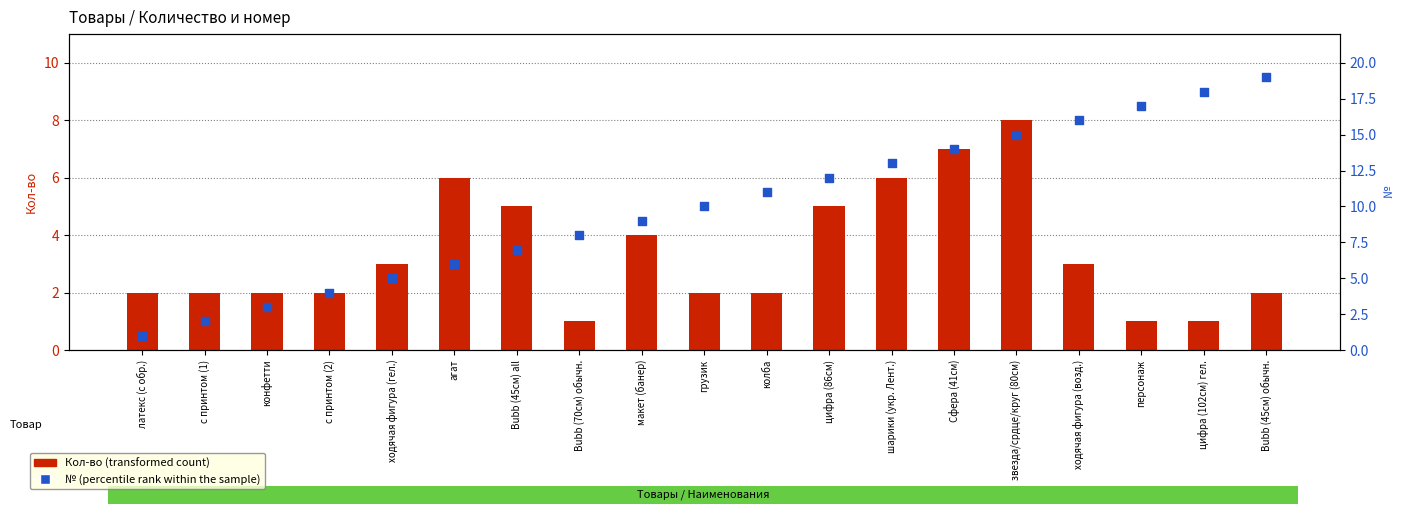

Which series has the widest spread of Y values?

№ (index rank)